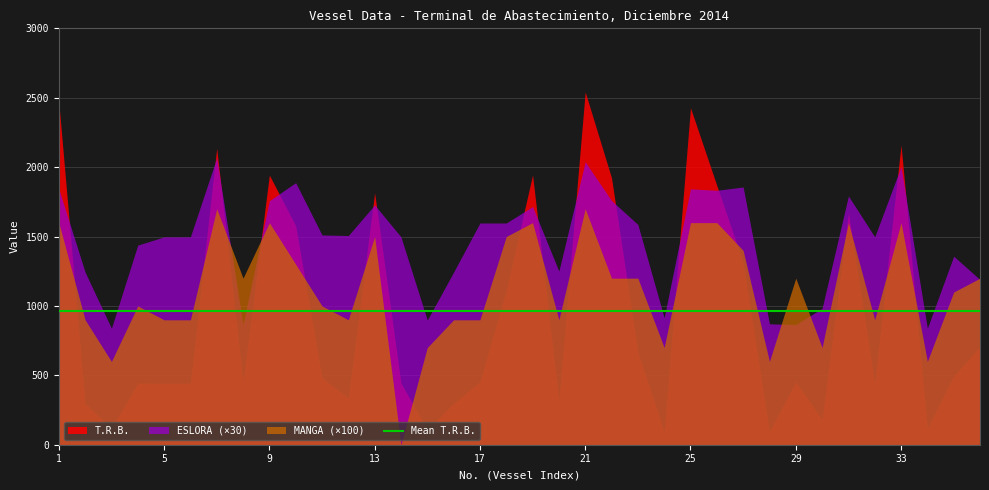

What is the value of the MANGA point at the 24th from the left?

7.0